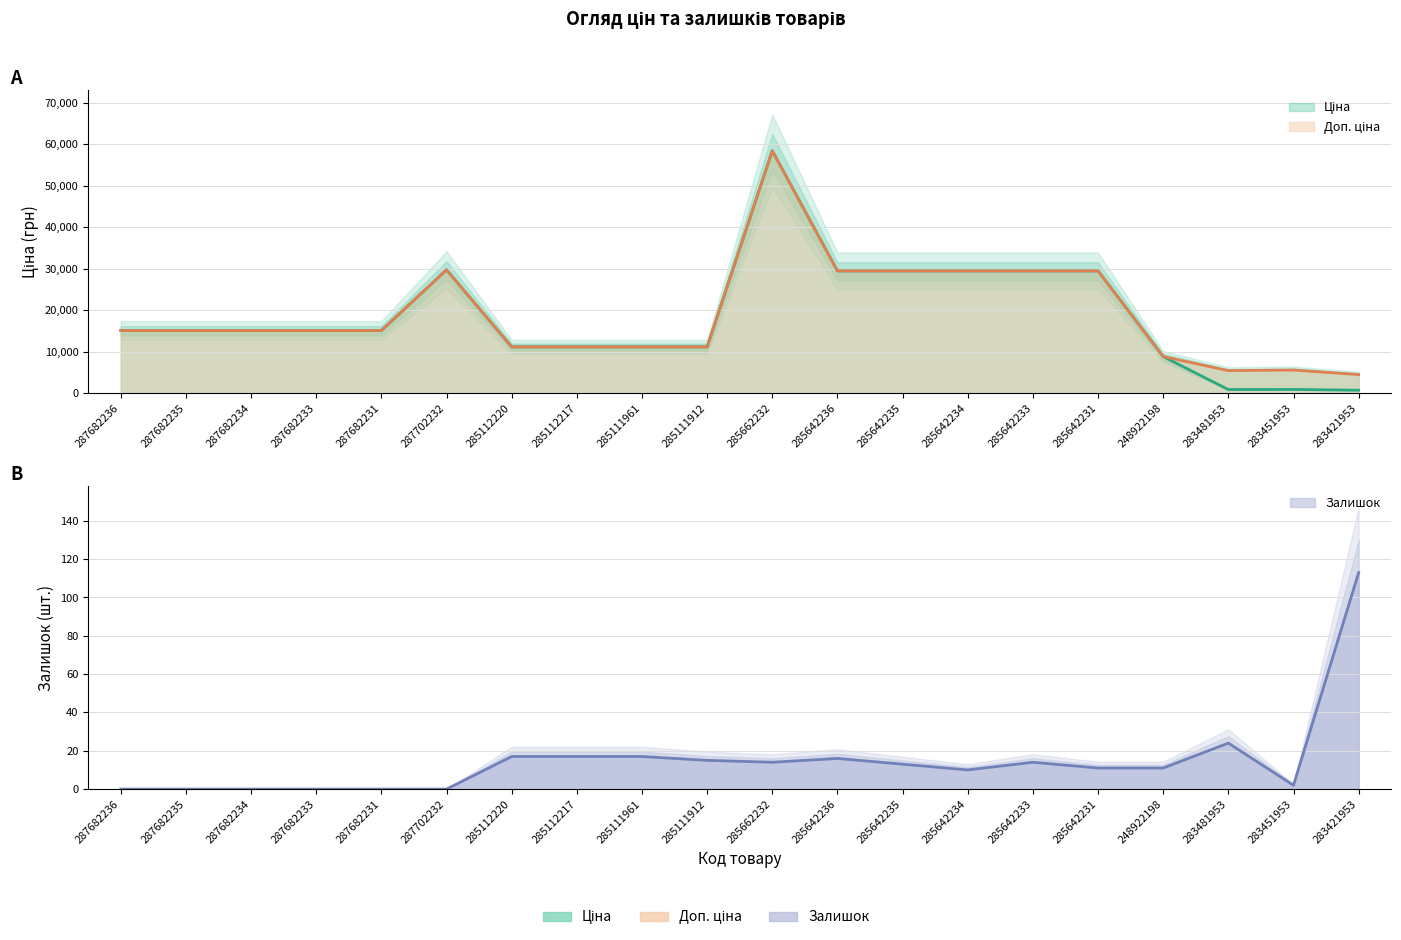

How many data points in Залишок are less than 13?

10